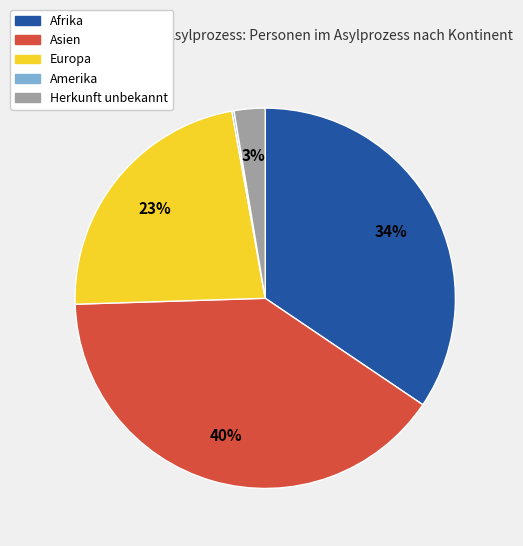

Is there a majority slice in this chart?

No